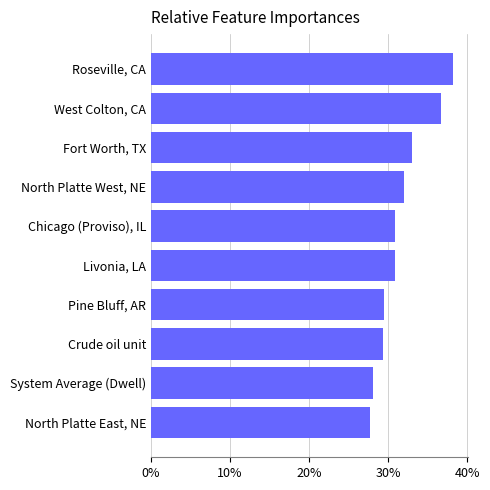

Read the value at Roseville, CA.

38.2